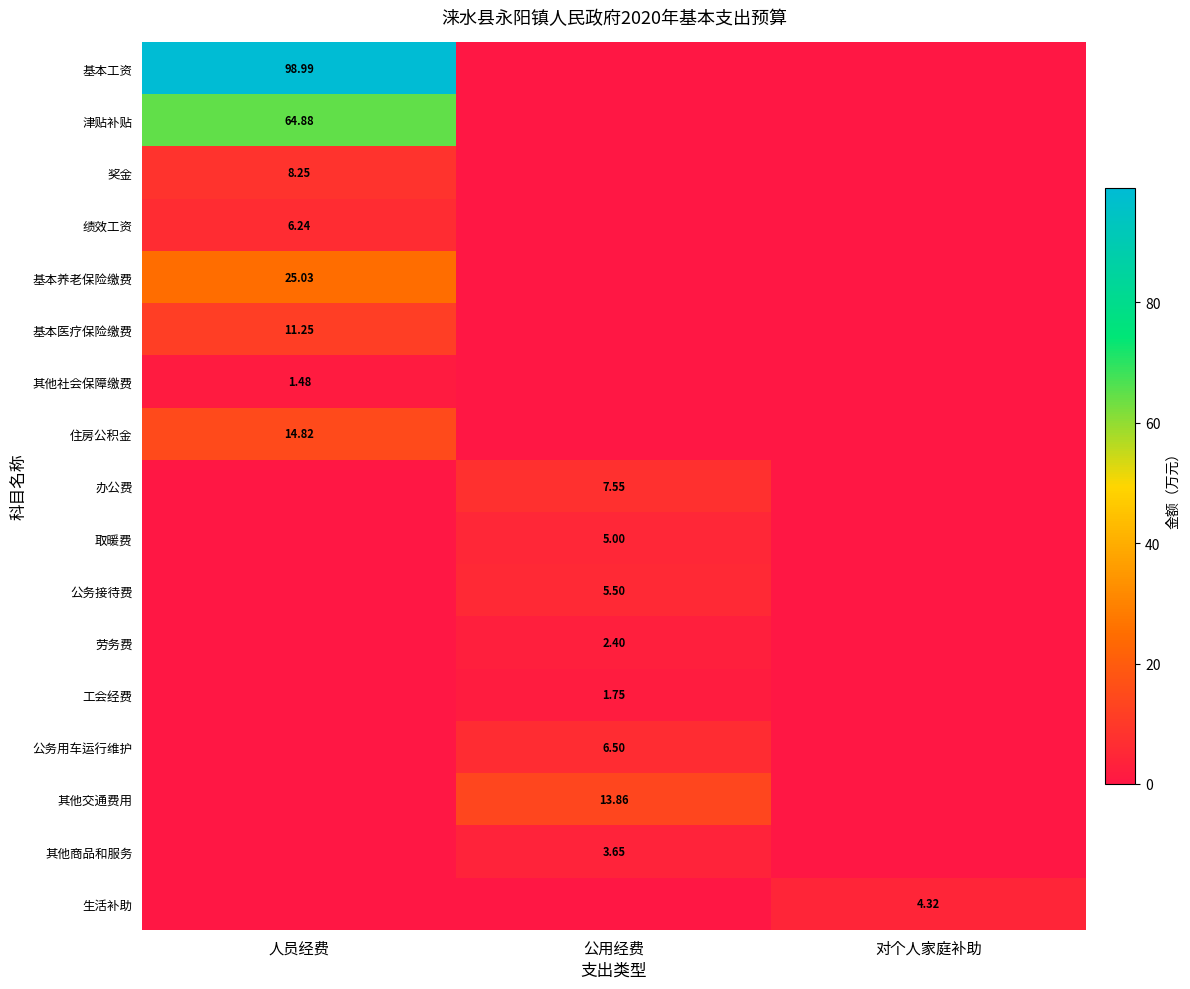

Which series changed the most between 人员经费 and 公用经费?

基本工资